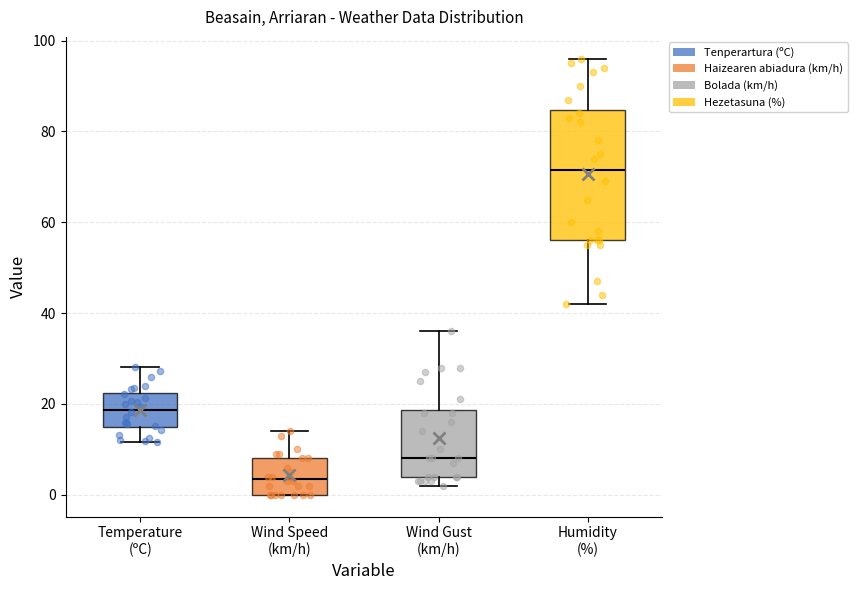

Reading left to right, read every box against the y-axis: the position of its median line, the range the box covers, and the ends of its whiskers. The values are not printed on the chart, so give them approximately, as read against the axis.

Temperature (ºC): median 18, box 14 to 22, whiskers 12 to 28
Wind Speed (km/h): median 4, box 0 to 8, whiskers 0 to 14
Wind Gust (km/h): median 8, box 4 to 18, whiskers 2 to 36
Humidity (%): median 72, box 56 to 84, whiskers 42 to 96